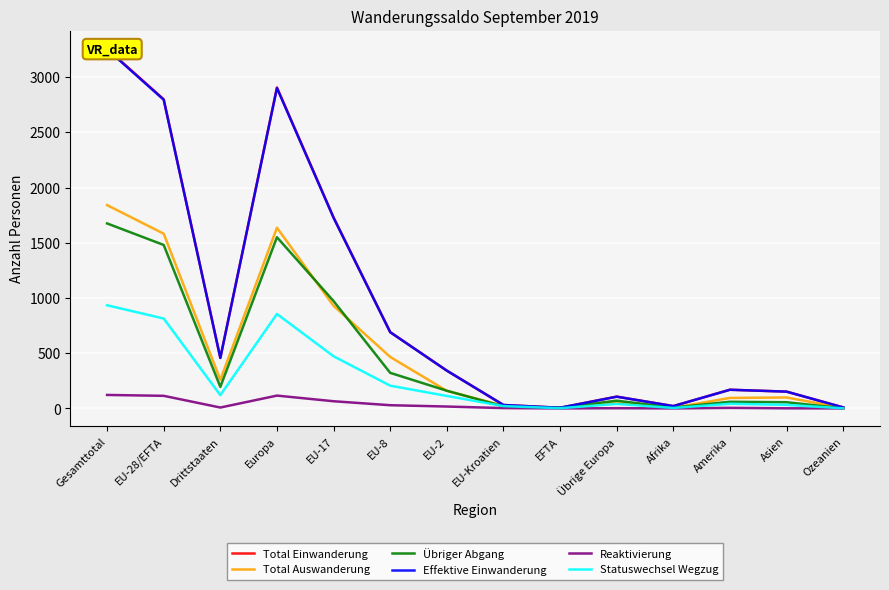

At which category does the chart reach its minimum across all series?

EFTA